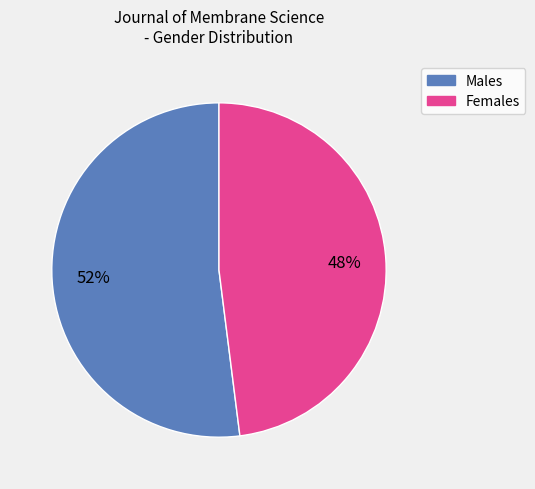

Does any single category account for the majority?

Yes